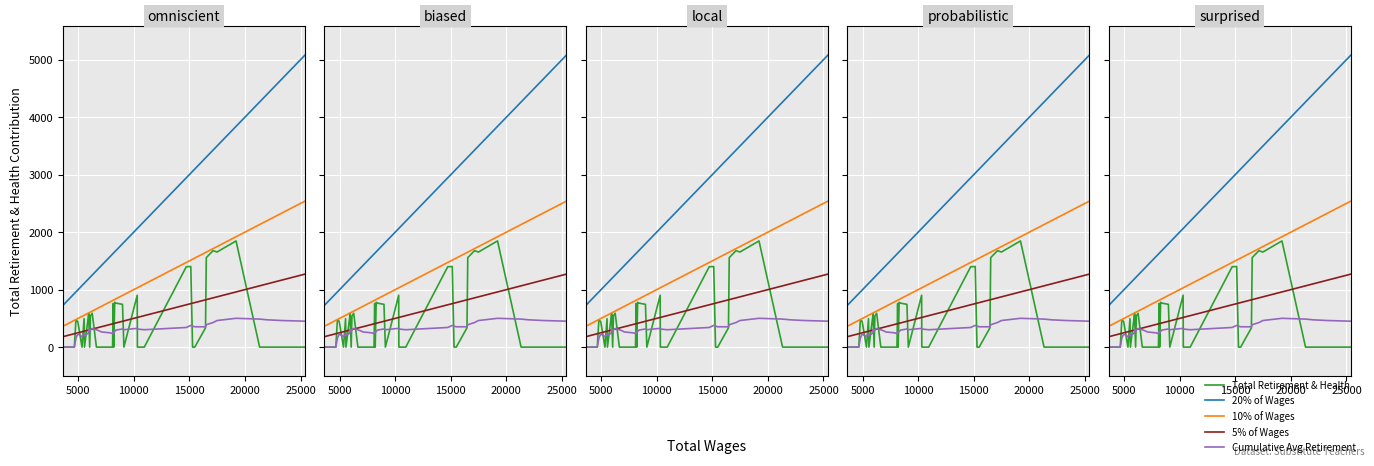

How many values in the 5% of Wages series exceed 414?

20